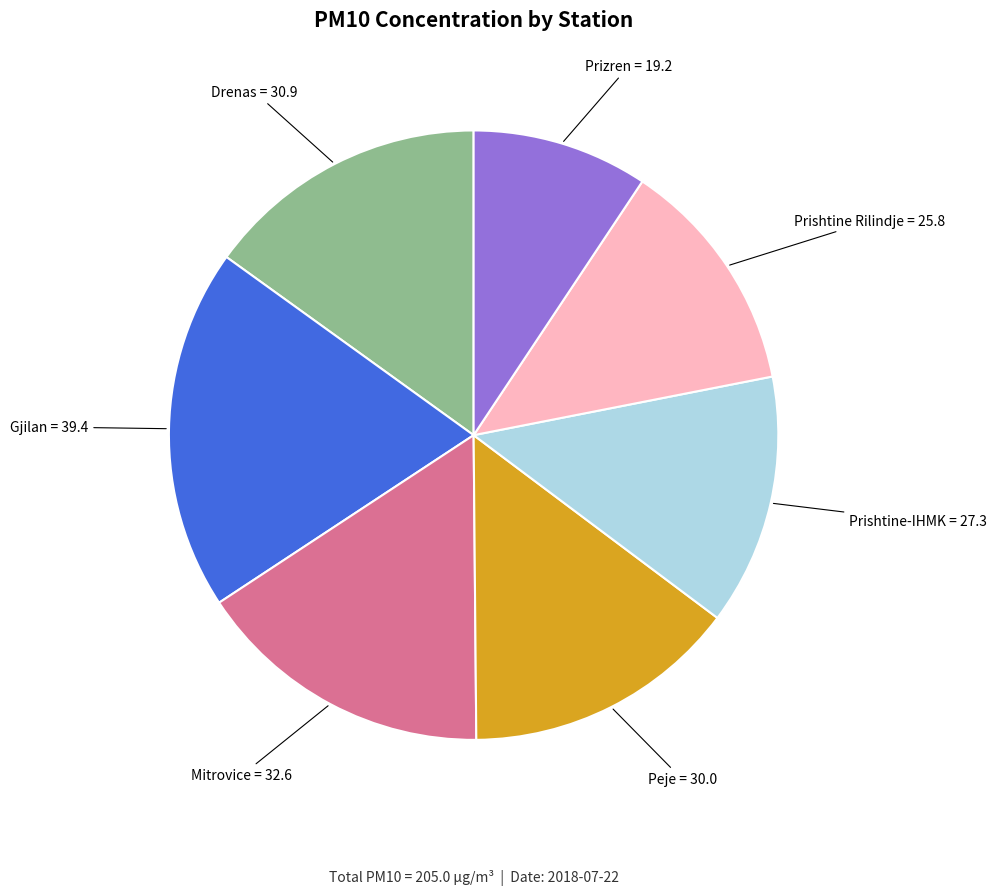

How many segments does this pie chart have?

7